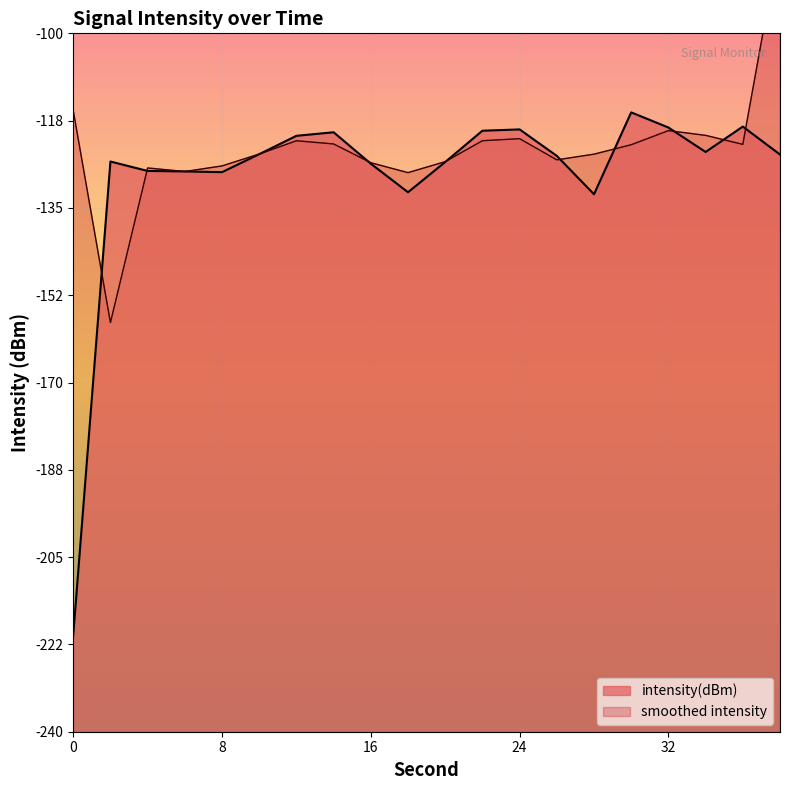

True or false: intensity(dBm) has a value of -184.7 at 32.

False